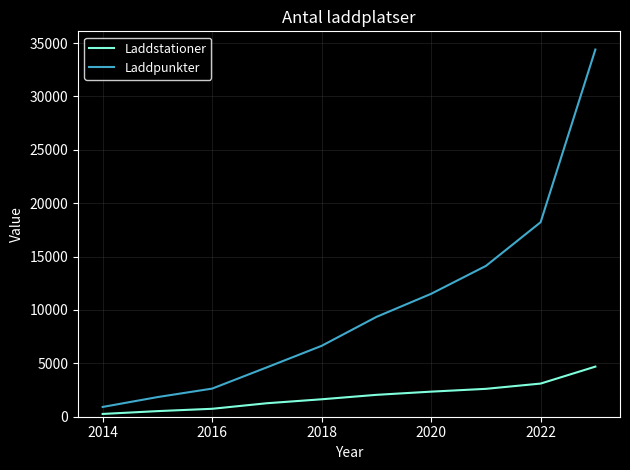

What is the difference between the maximum and minimum values in the Laddstationer series?

4433